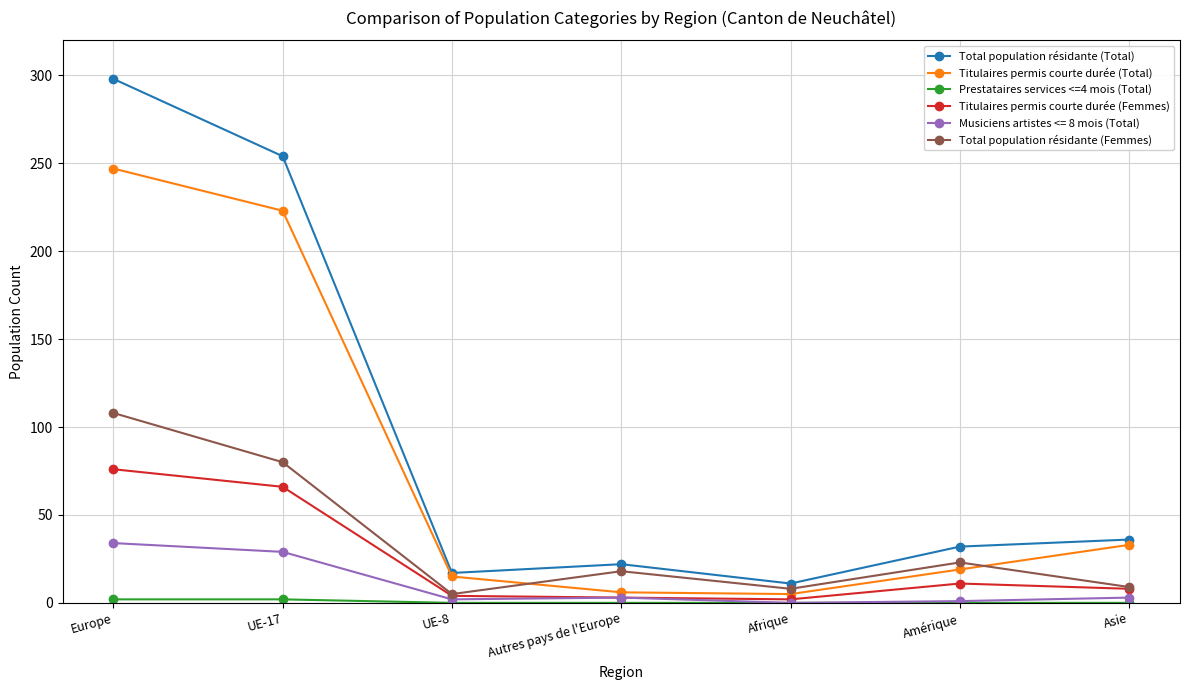

Count the number of categories in the chart.

7